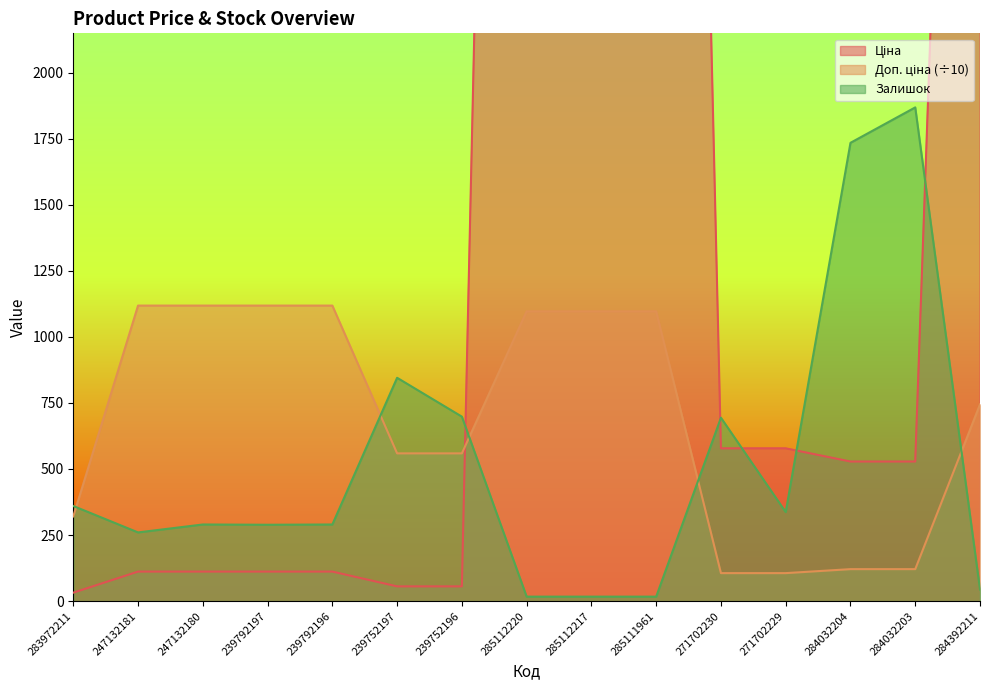

Which series has the largest total across all categories?

Ціна